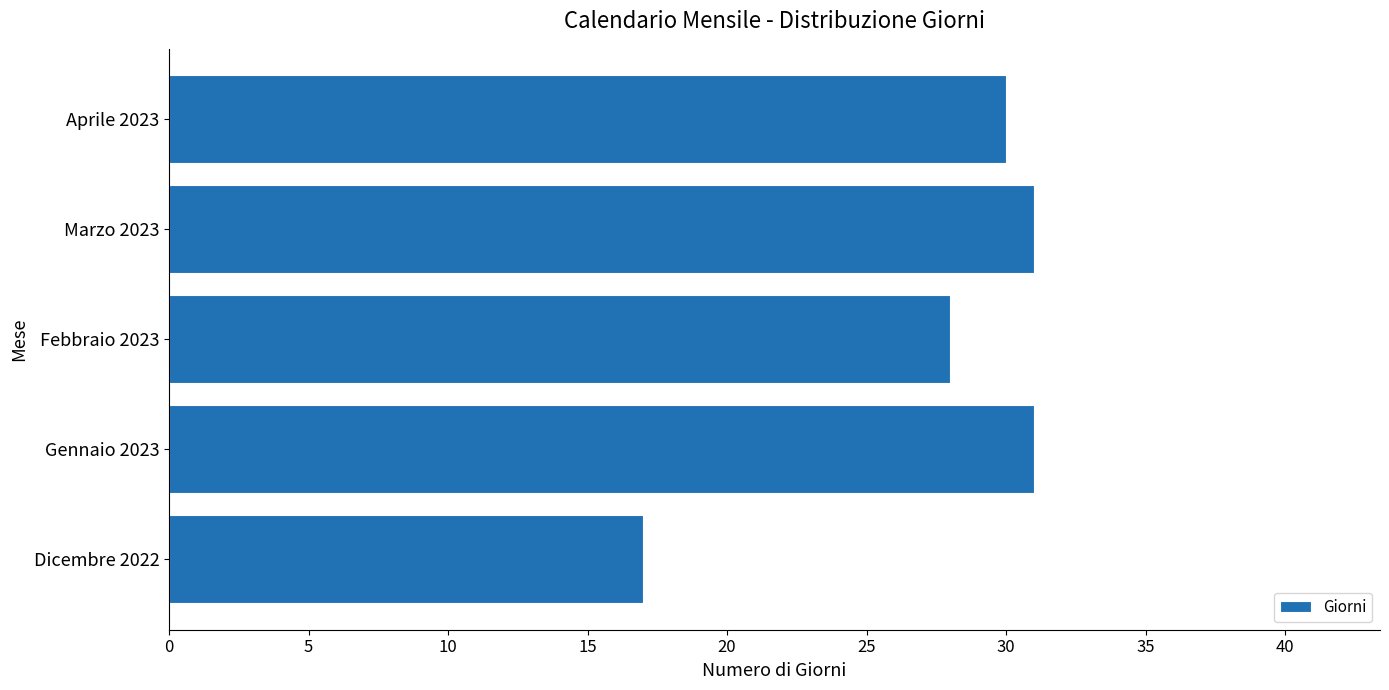

Which label corresponds to the smallest value in the chart?

Dicembre 2022